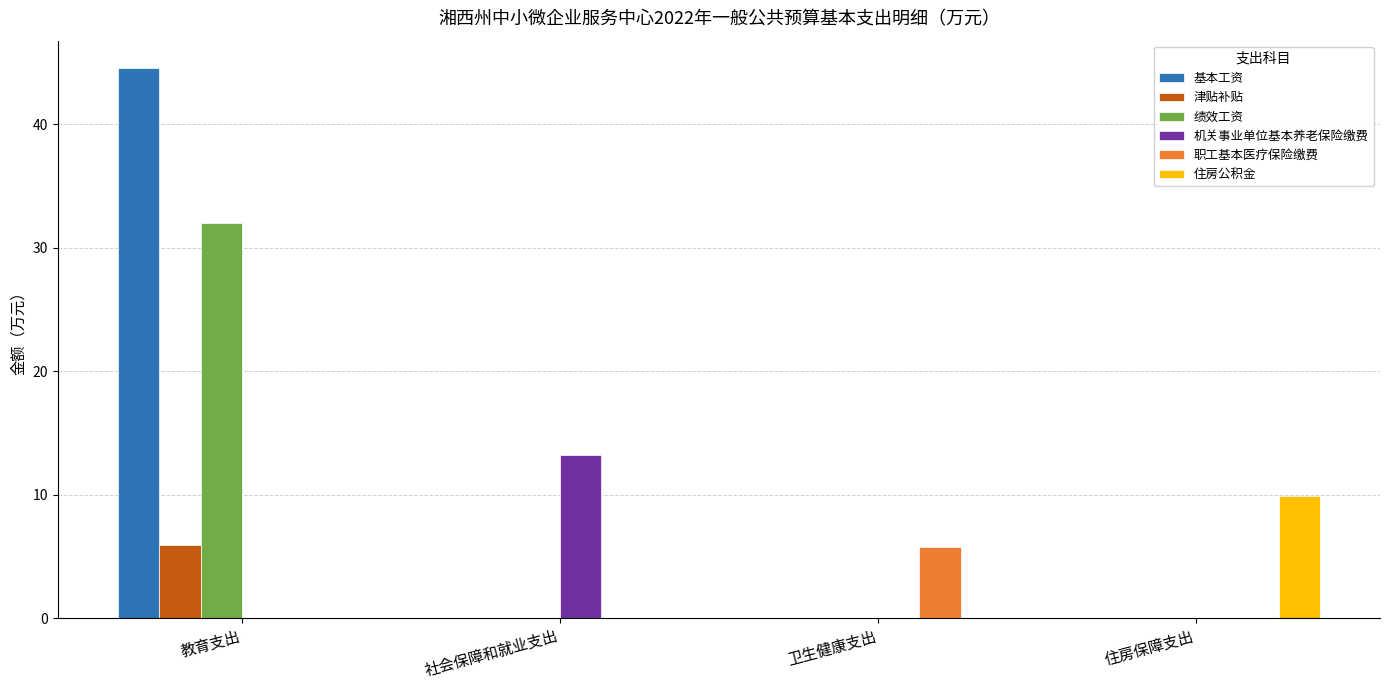

Count the number of categories in the chart.

4